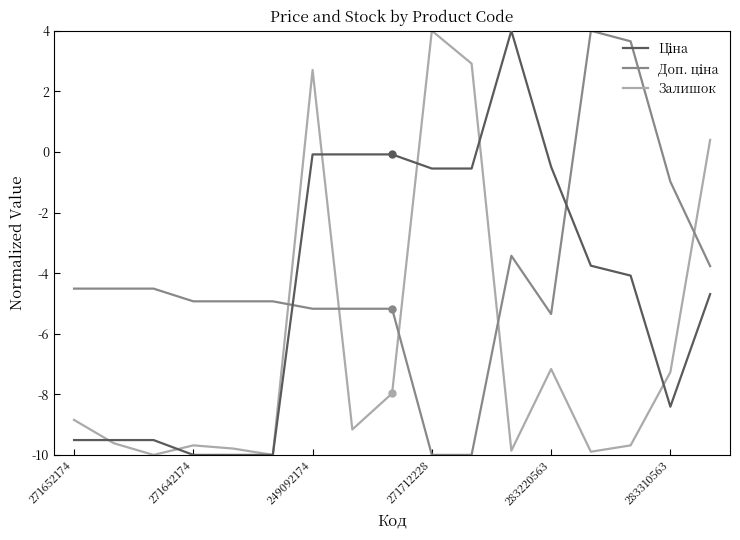

What is the minimum value shown in the chart?

-10.0